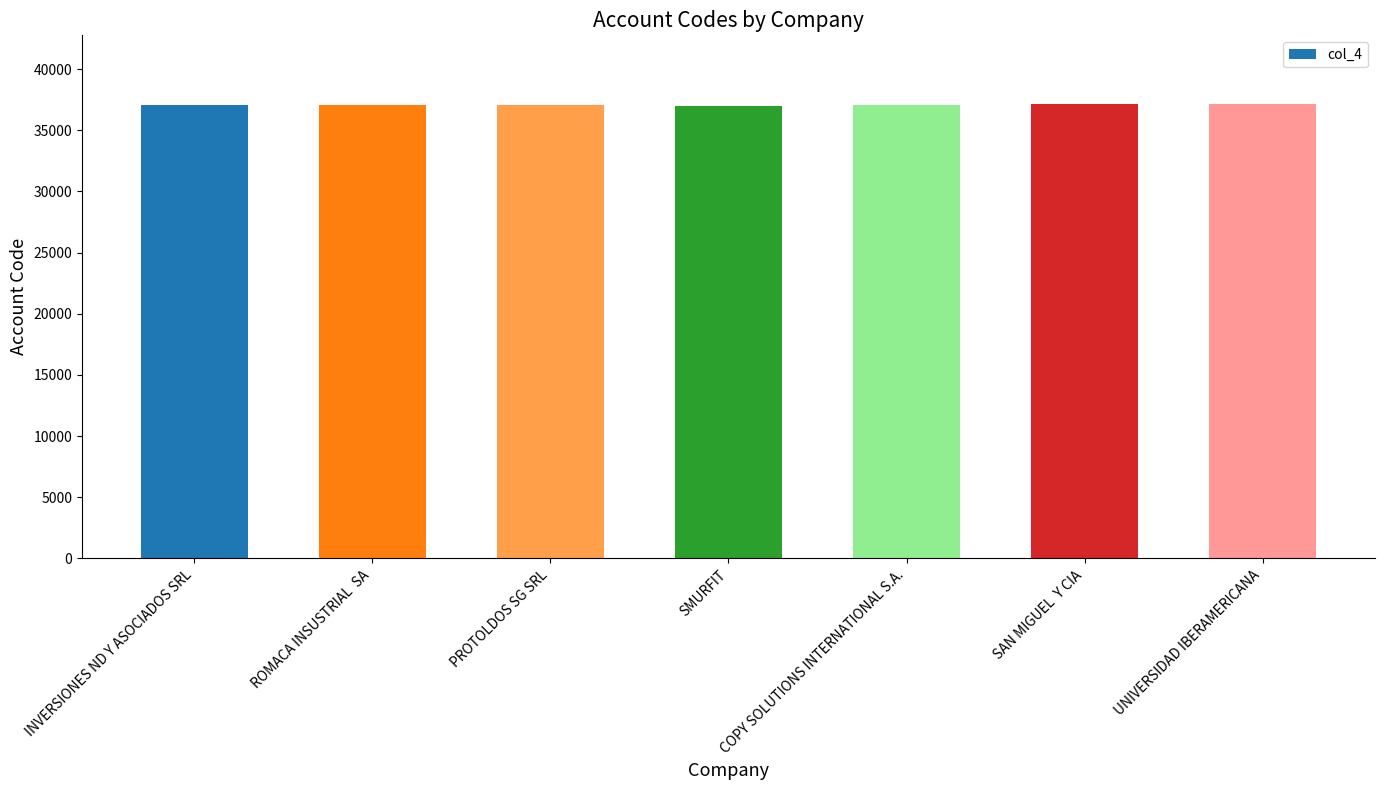

What is the label of the 7th bar from the right?

INVERSIONES ND Y ASOCIADOS SRL